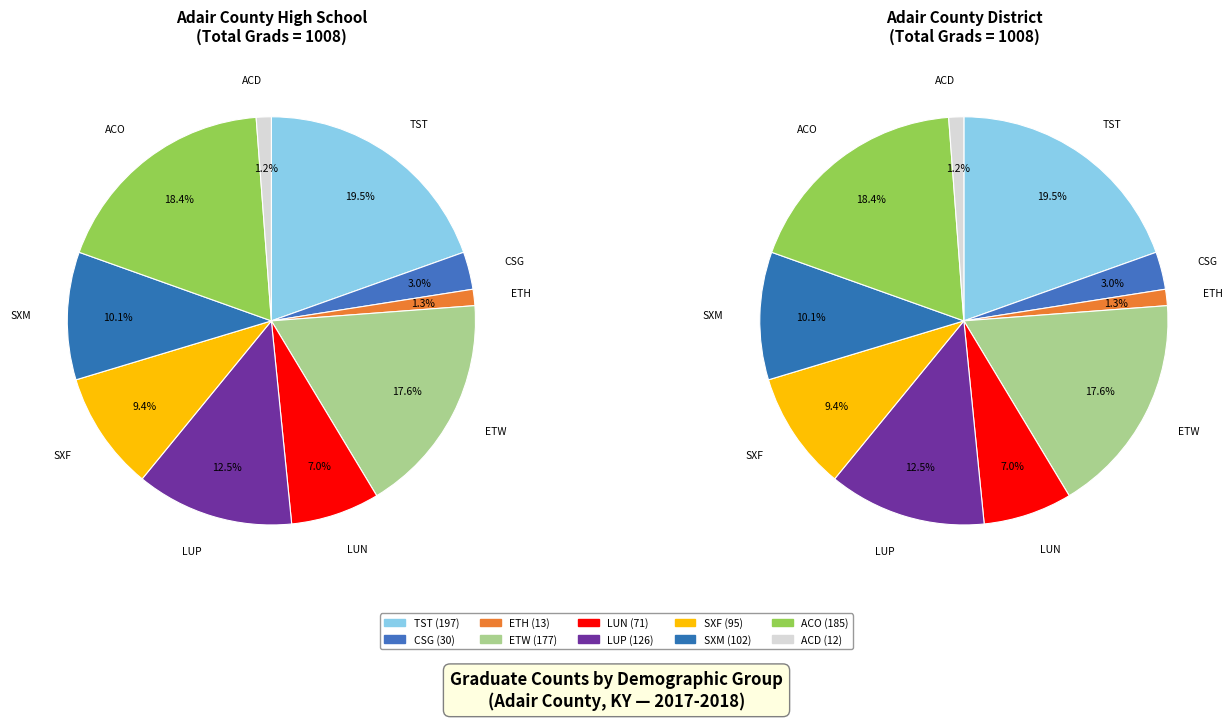

Is LUN the majority of the pie?

No